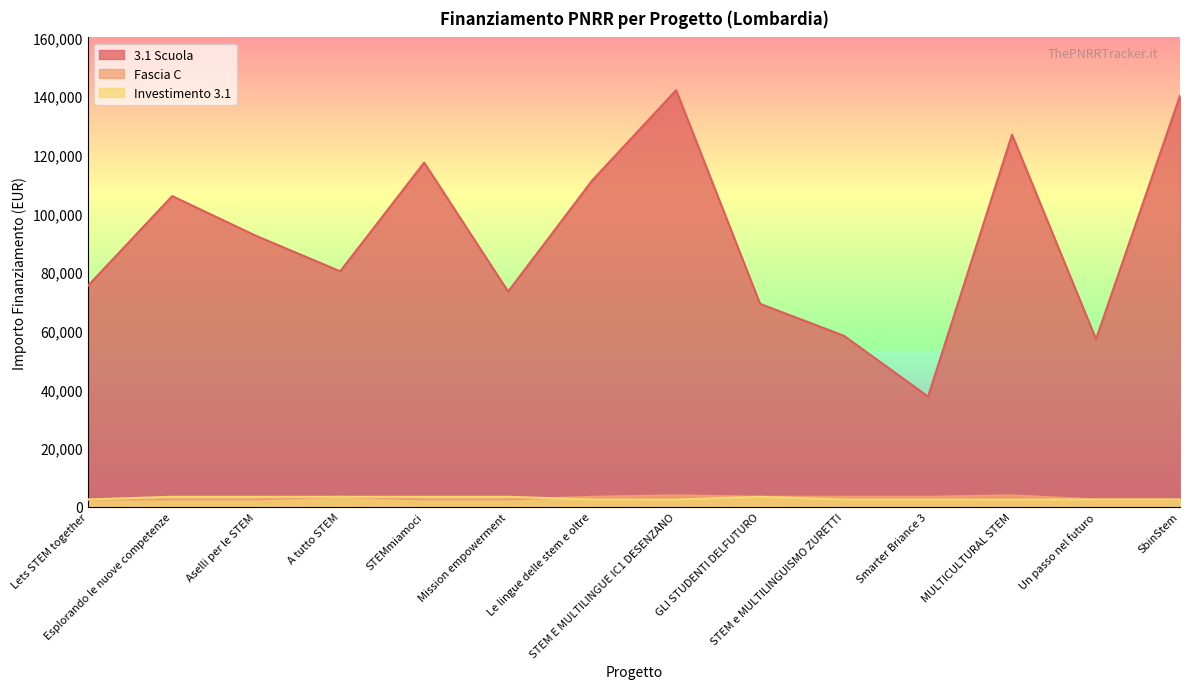

After their last crossing, which series has the higher values: Investimento 3.1 or Fascia C?

Fascia C